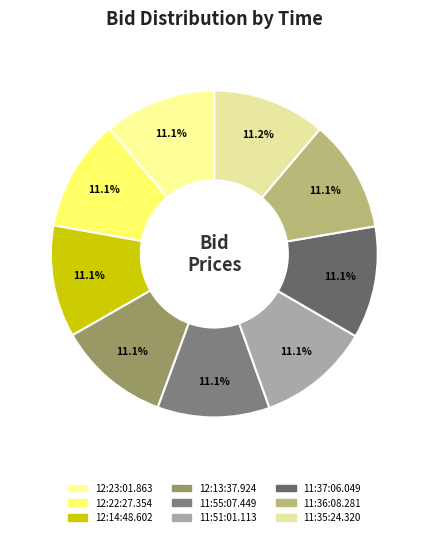

How many segments does this pie chart have?

9